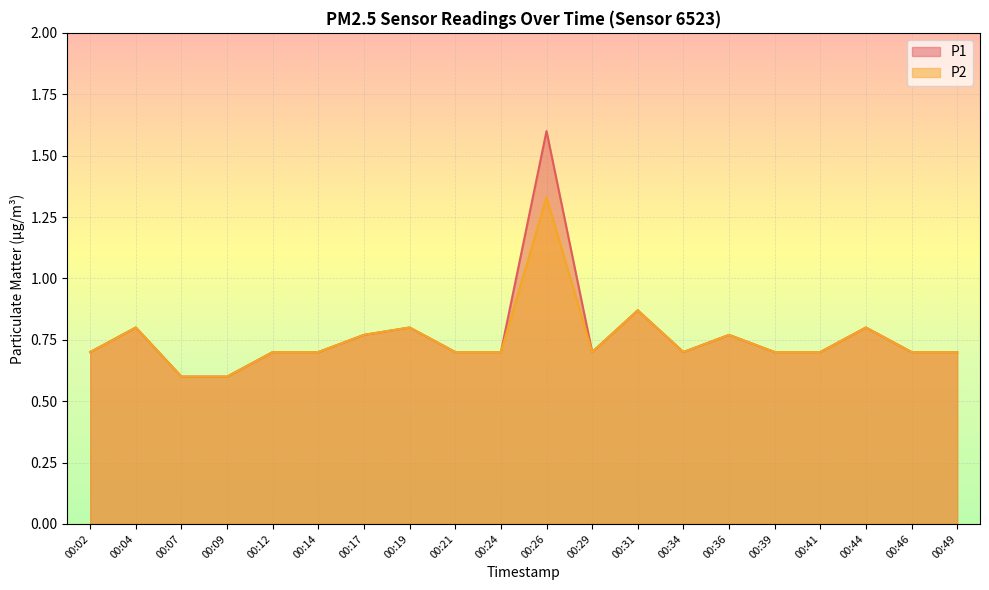

What is the total value across all series at 00:39?

1.4